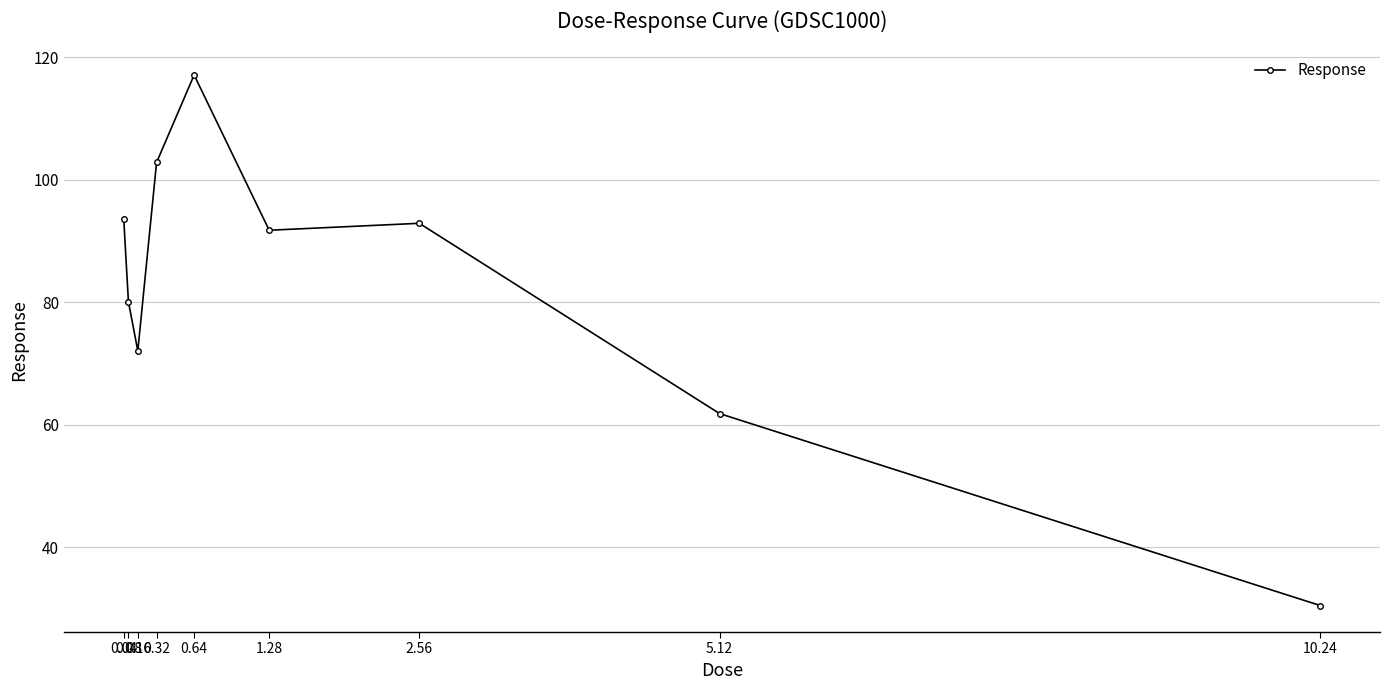

What is the sum of the values at 0.04 and 0.08?

173.7